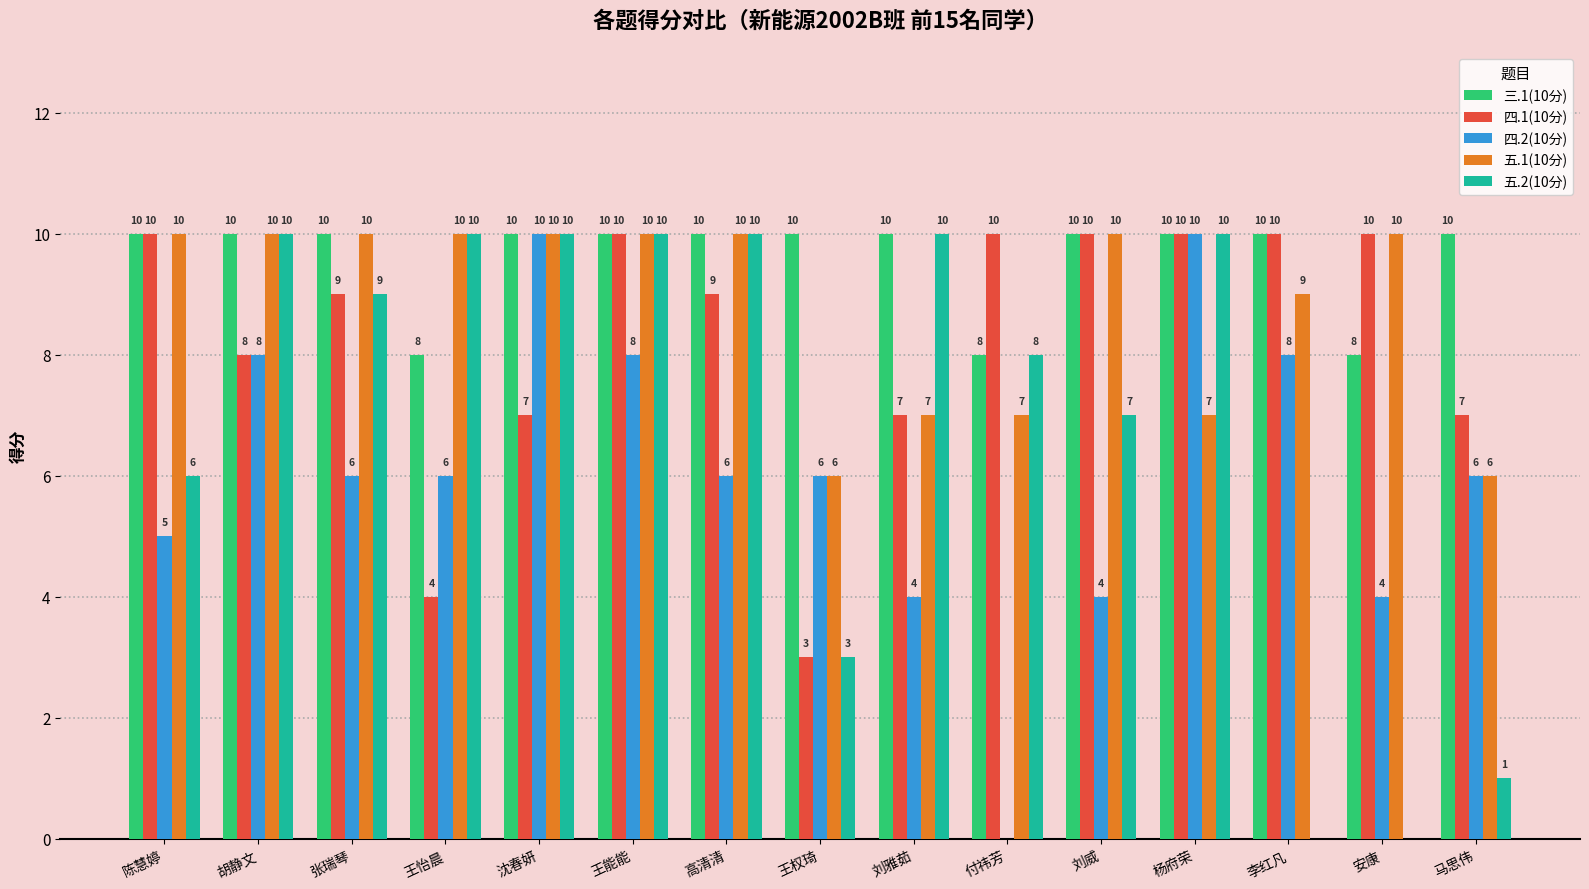

Which series changed the most between 陈慧婷 and 王怡晨?

四.1(10分)